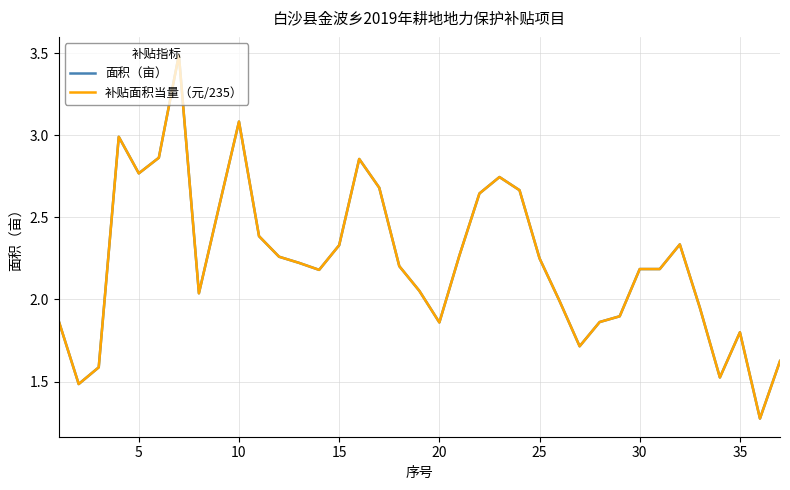

Which series has the largest range (max minus min)?

面积（亩）